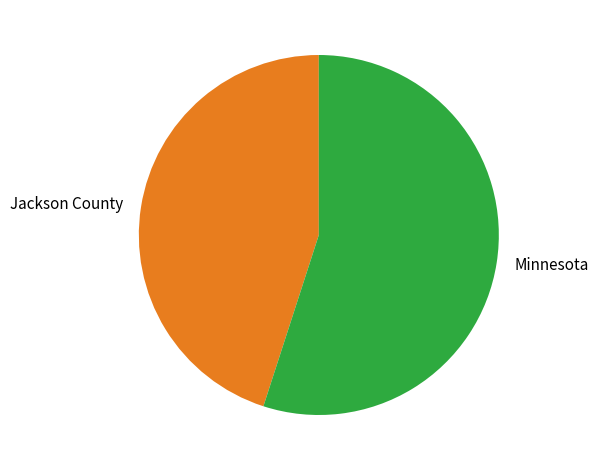

Is it true that Jackson County is 45% of the pie?

True